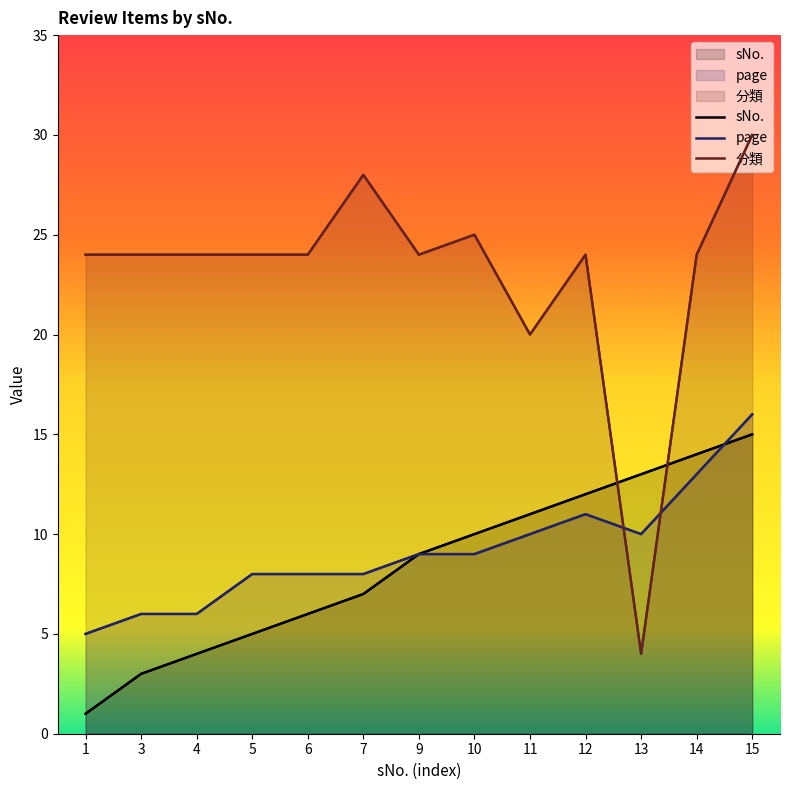

What is the minimum value for 分類?

4